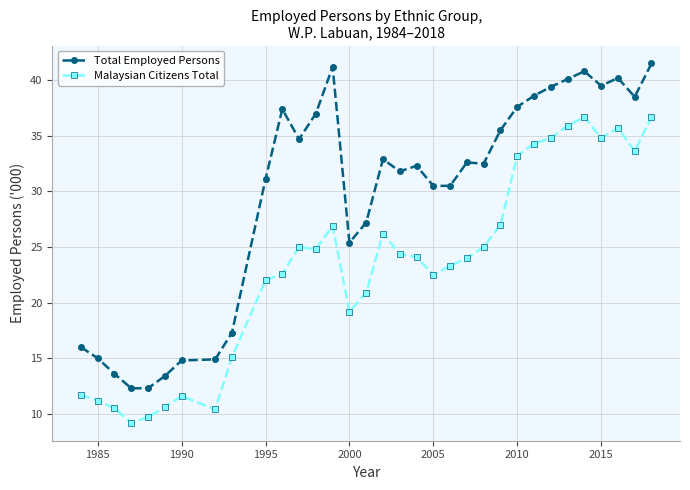

What is the maximum value shown in the chart?

41.5